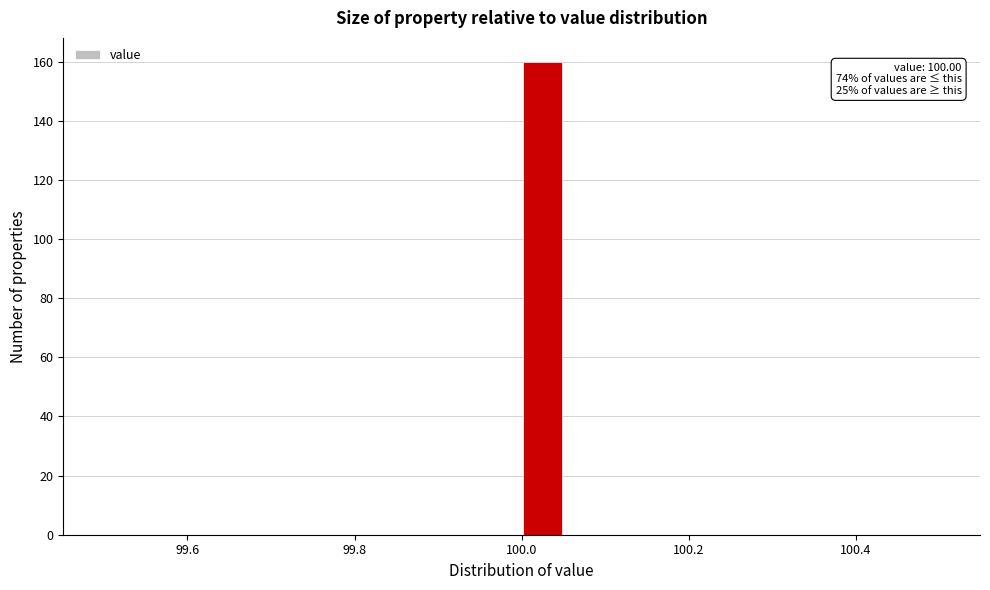

Around what value on the x-axis is the tallest bar? Give the approximate position of its centre, as read against the axis.

100.02